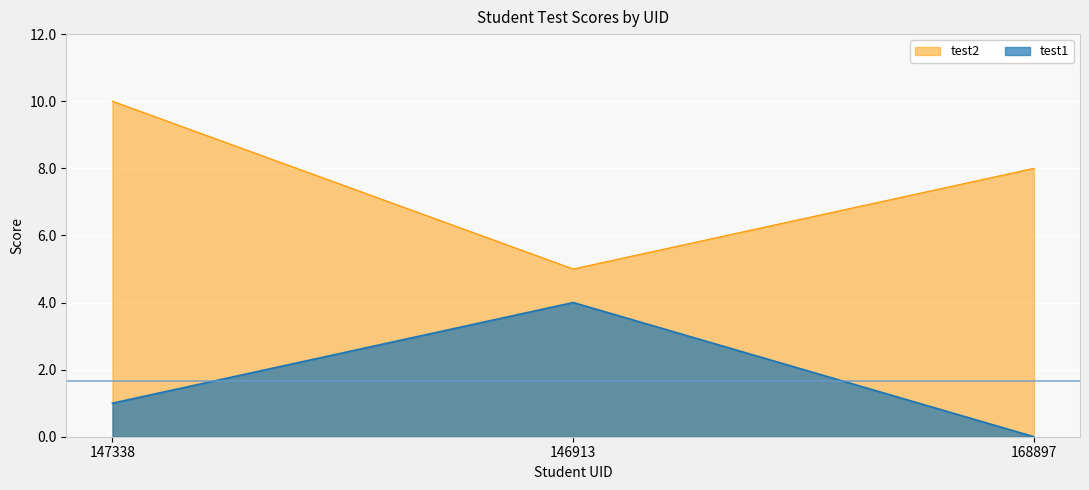

List the labels in order of test1 value, smallest first.

168897, 147338, 146913